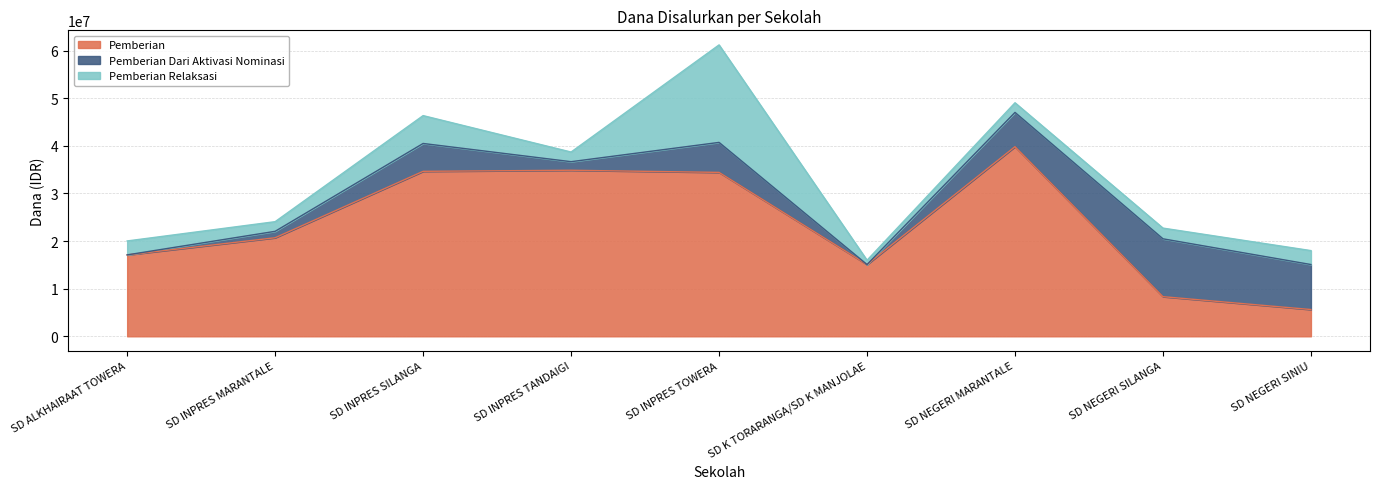

What is the difference between the Pemberian Relaksasi values at SD INPRES SILANGA and SD K TORARANGA/SD K MANJOLAE?

4950000